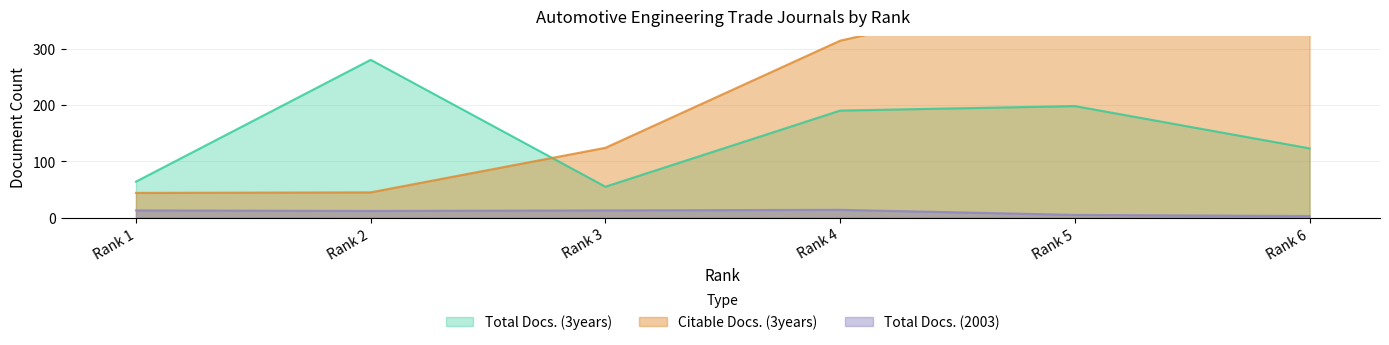

How many data points in Total Docs. (3years) are less than 190?

3